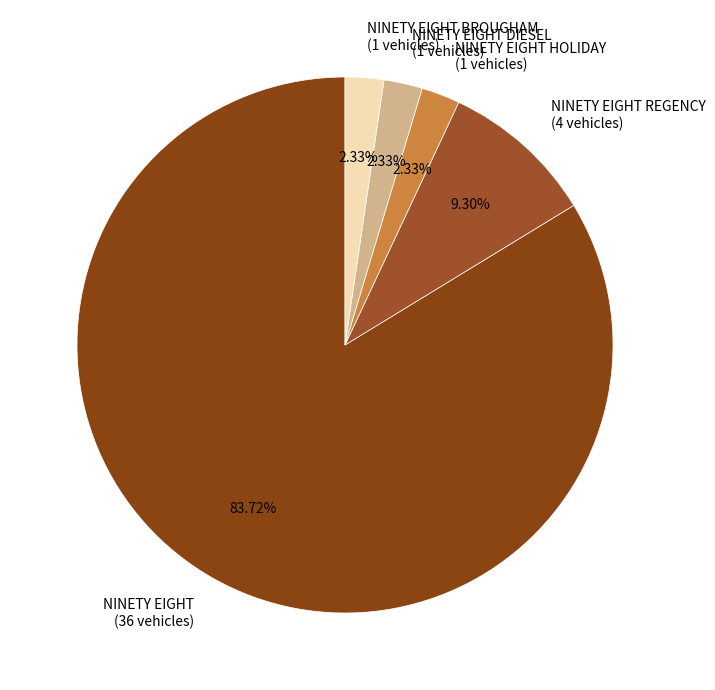

Approximately how many times larger is the value at NINETY EIGHT REGENCY (4 vehicles) compared to NINETY EIGHT HOLIDAY (1 vehicles)?

4.0